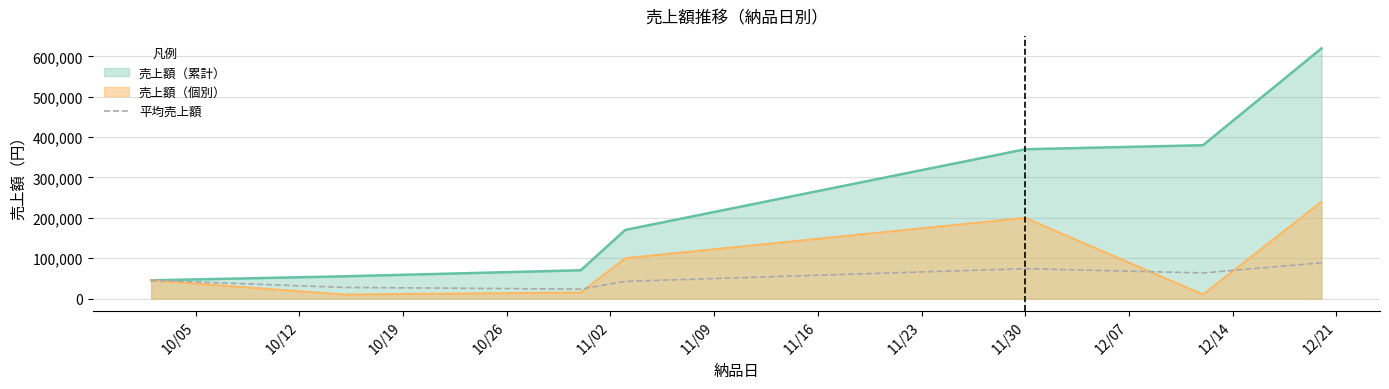

Rank the series by their average value, from highest to lowest.

売上額（累計）, 売上額（個別）, 平均売上額